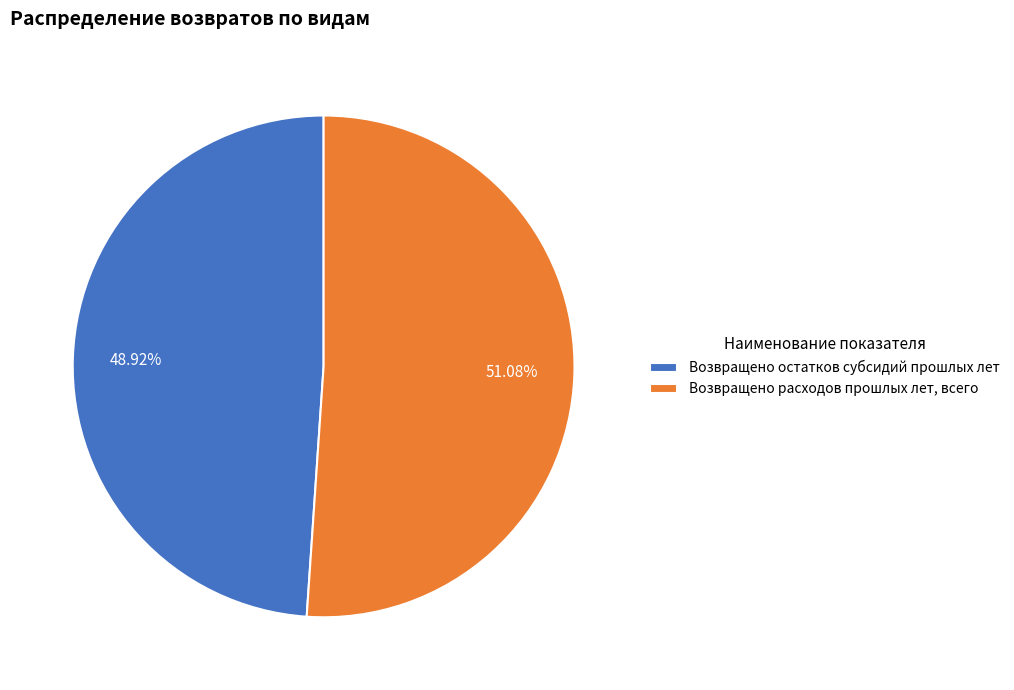

True or false: Возвращено расходов прошлых лет, всего accounts for 51% of the total.

True